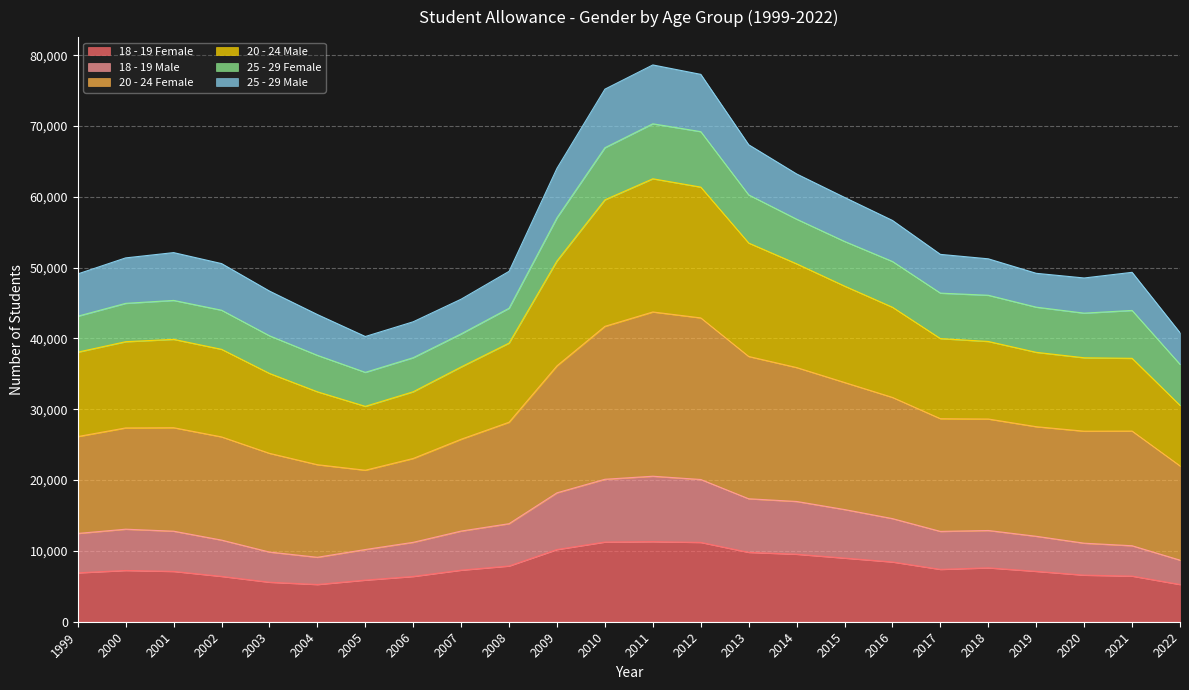

How many interior local peaks does the 18 - 19 Female series have?

3